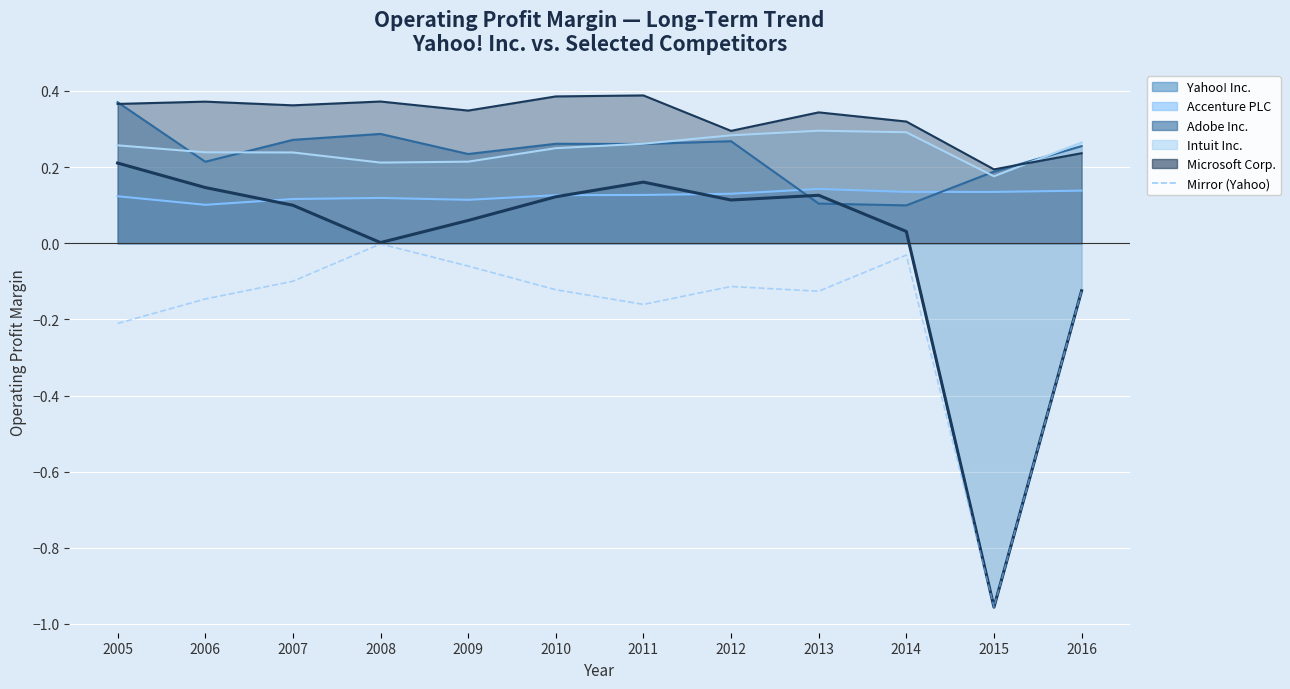

At which category does the data reach its first local valley?

2011